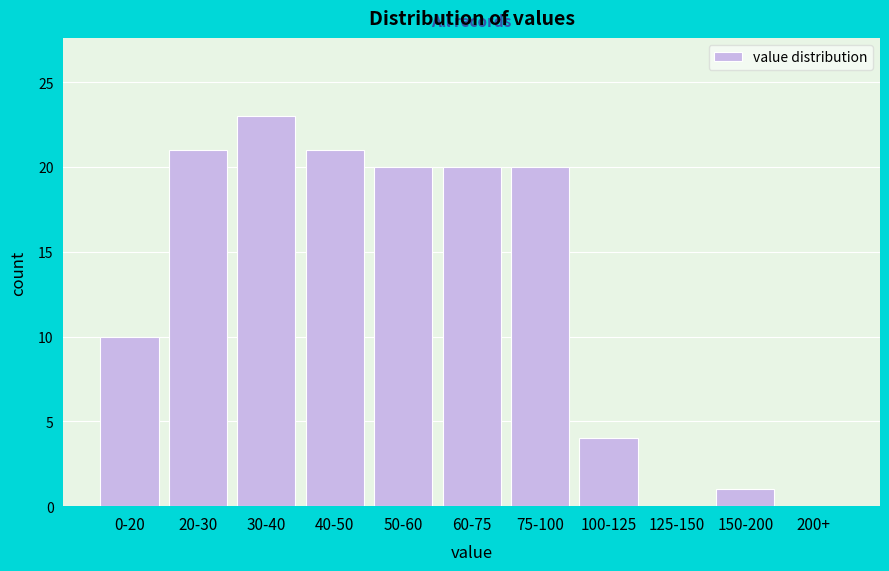

Reading left to right, what are all the values shown in this chart?

0-20=10	20-30=21	30-40=23	40-50=21	50-60=20	60-75=20	75-100=20	100-125=4	125-150=0	150-200=1	200+=0